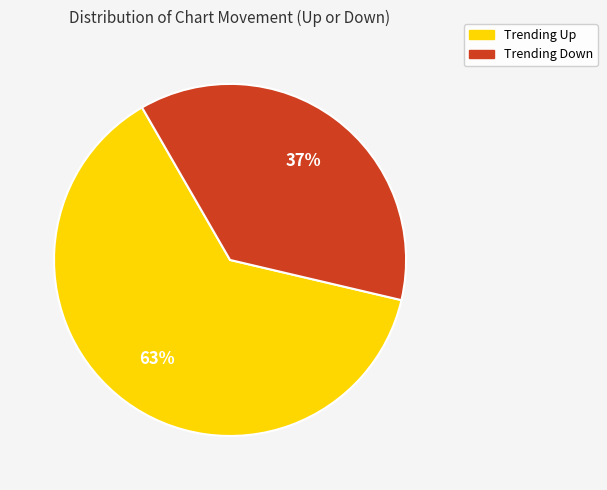

Count the number of slices in the pie.

2